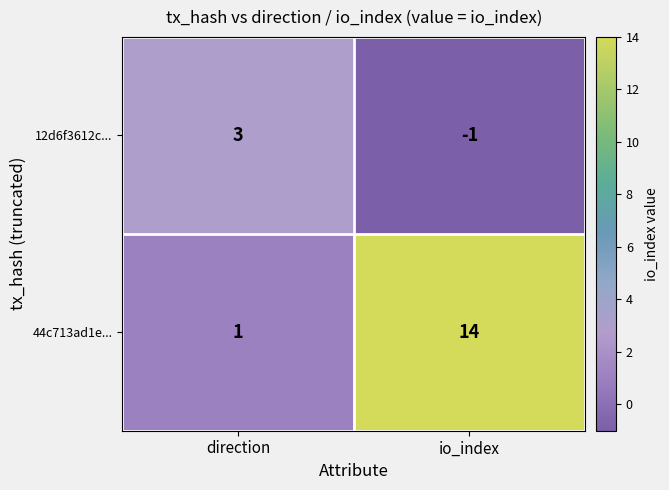

What is the difference between the 44c713ad1e... values at io_index and direction?

13